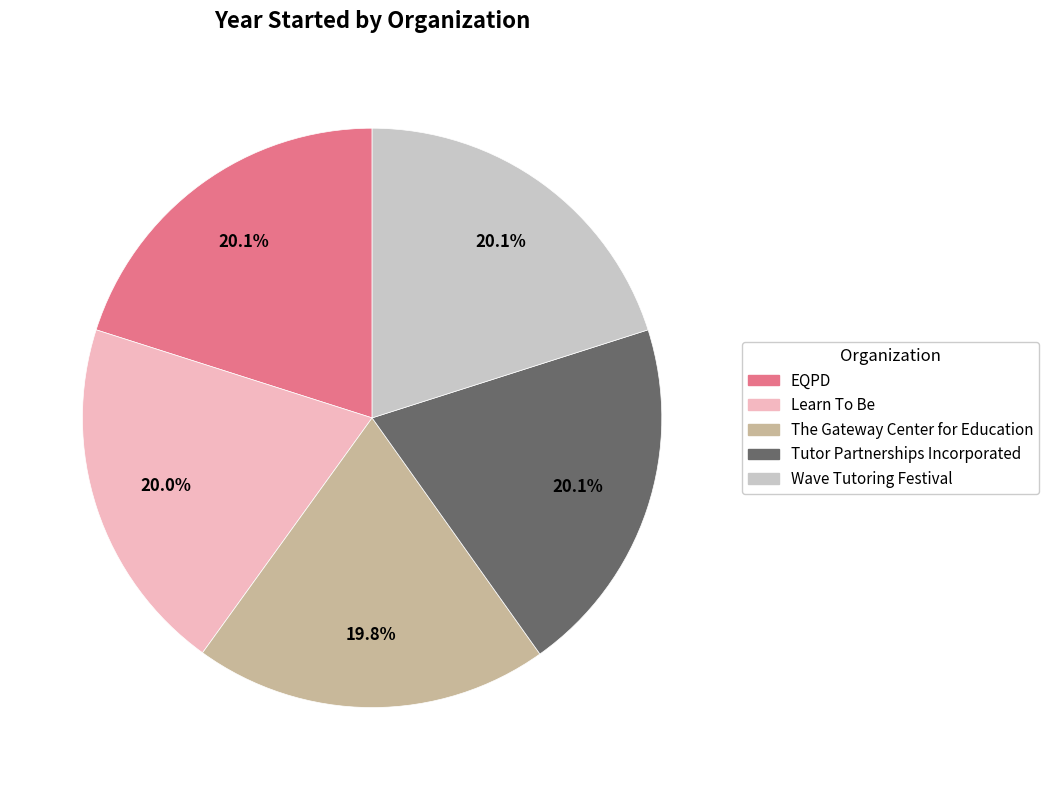

Count the number of slices in the pie.

5